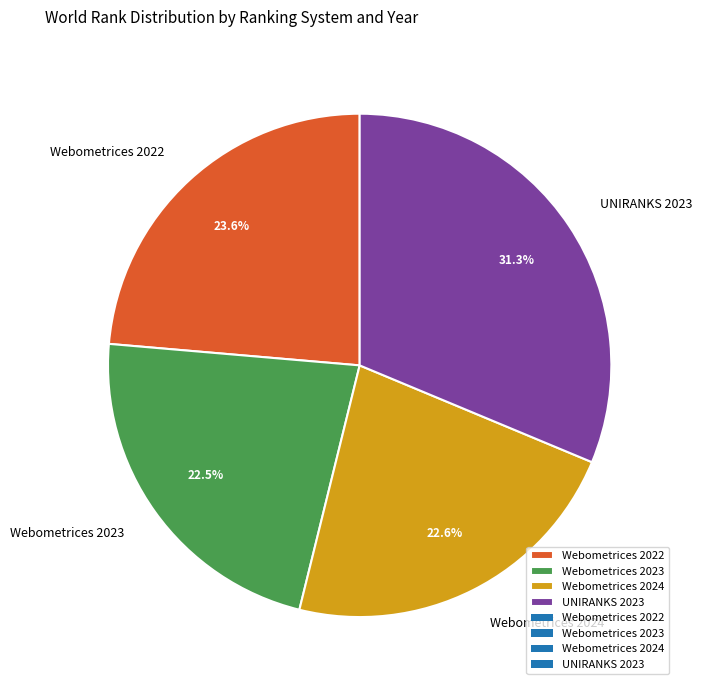

What percentage is NOT represented by UNIRANKS 2023?

68.7%